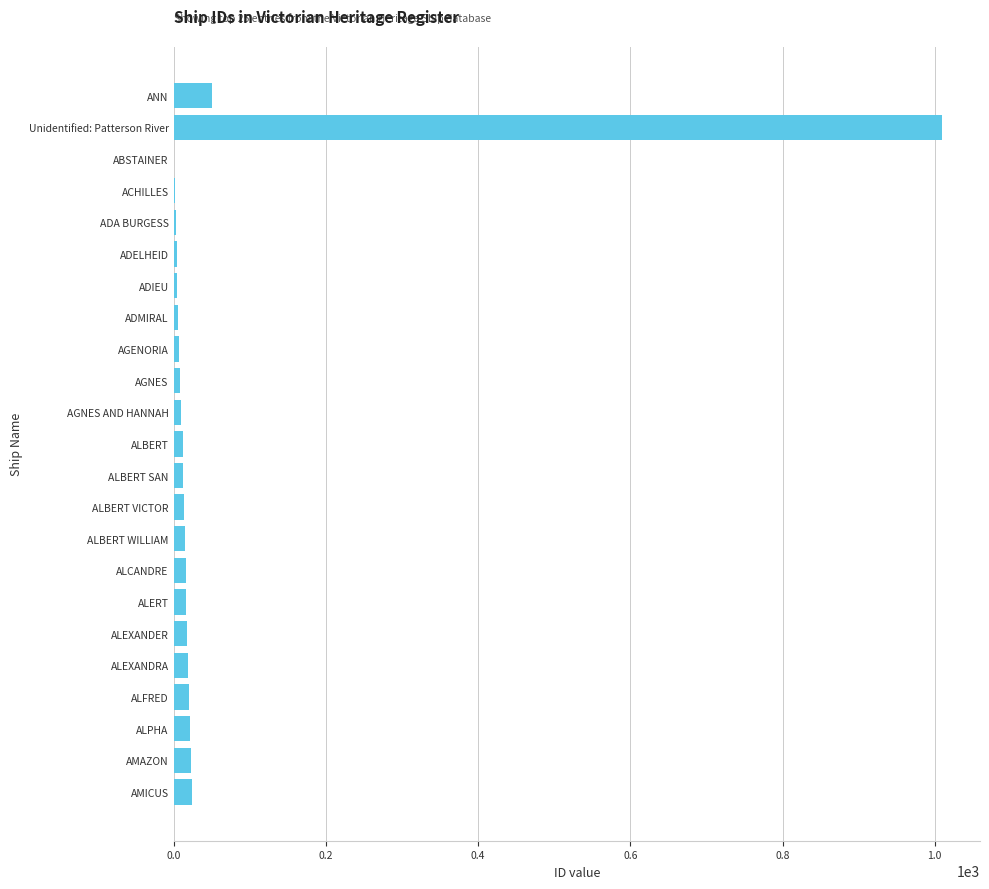

True or false: the data shows 2 at ADIEU.

False